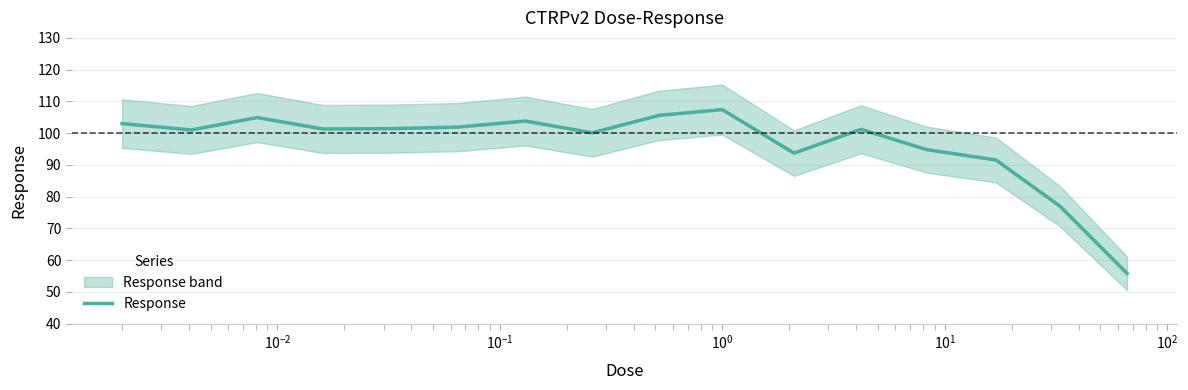

What is the minimum value for Response?

55.8